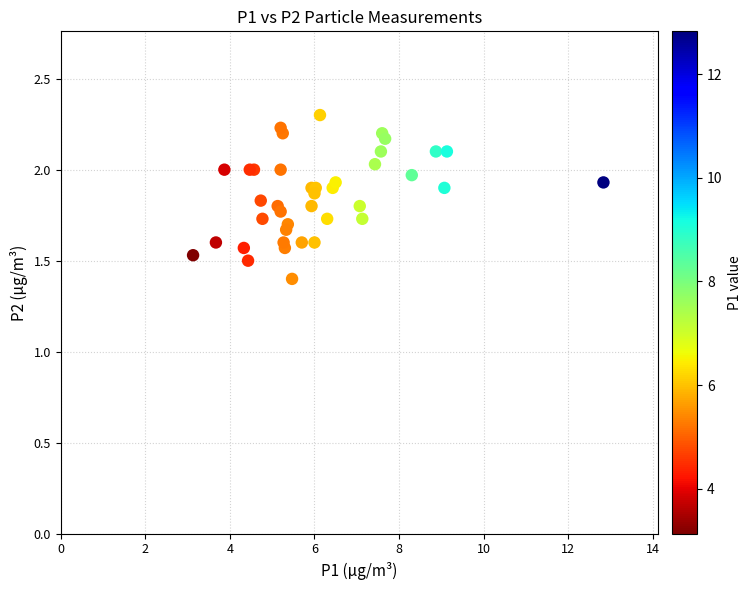

What Y value in the scatter plot is closest to 1?

1.4